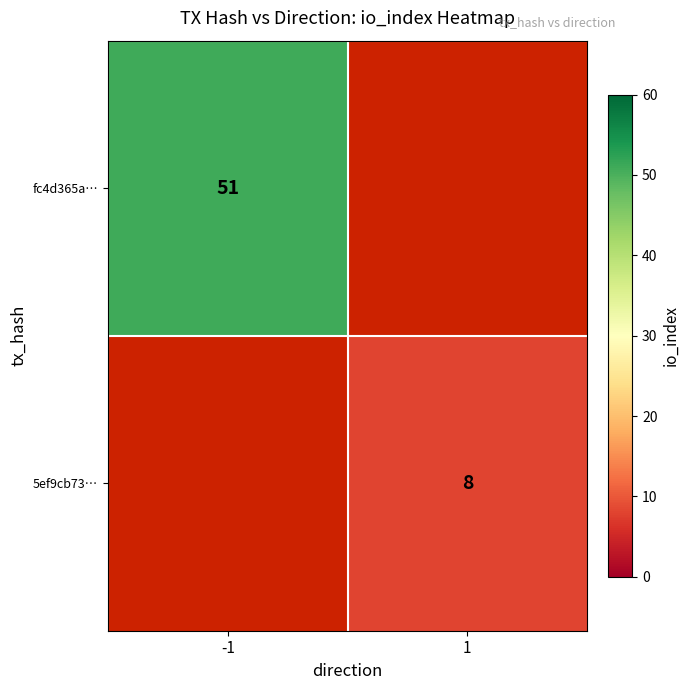

The fc4d365a… series shows 51 at -1. True or false?

True